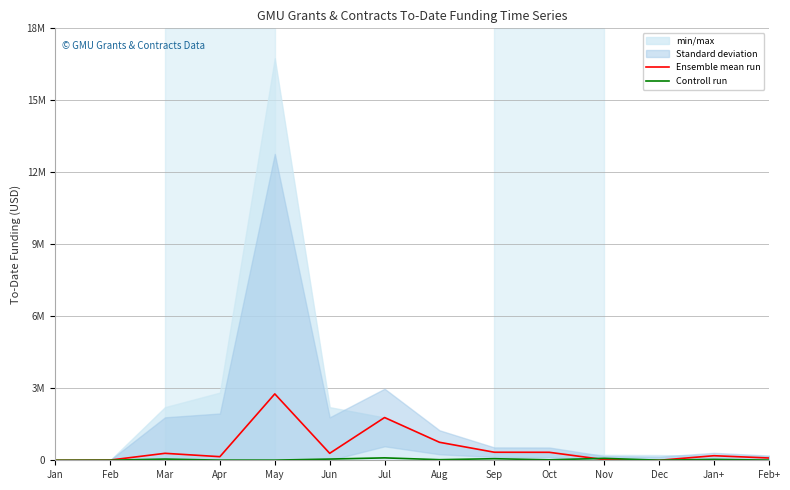

At how many categories does at least one series exceed 39280?

11